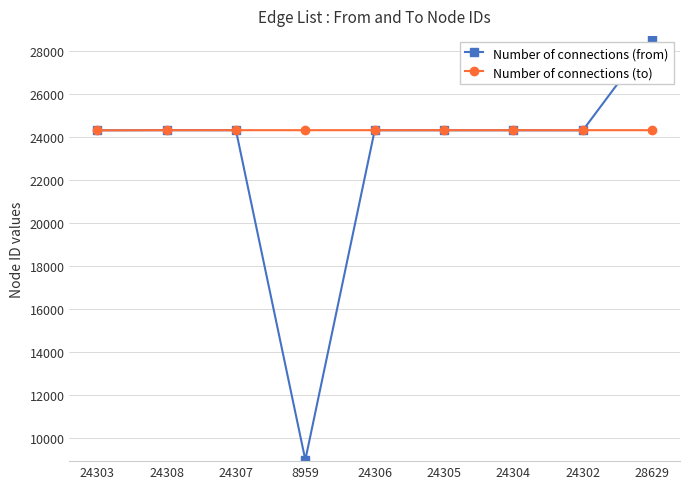

Which series has the largest range (max minus min)?

Number of connections (from)